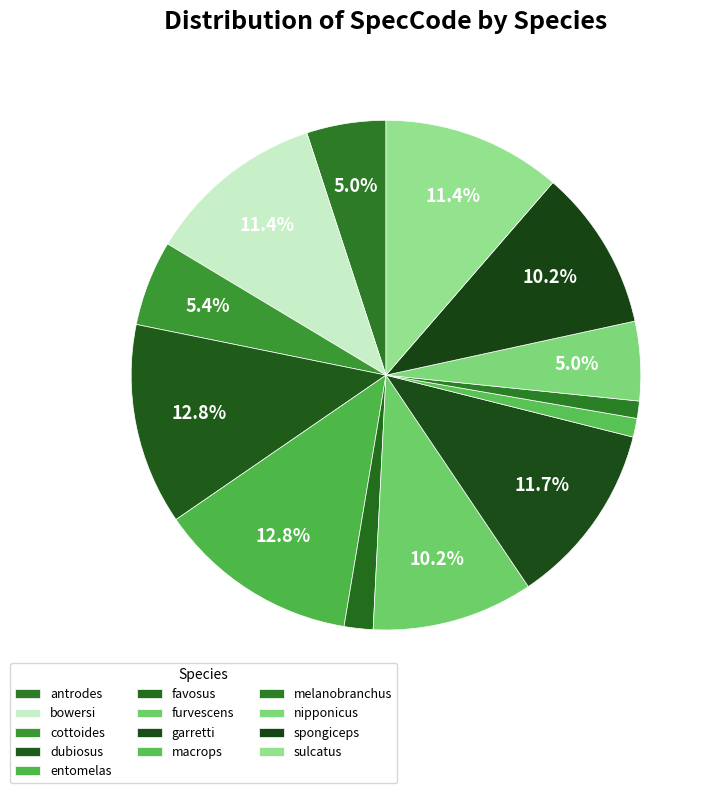

How many segments does this pie chart have?

13